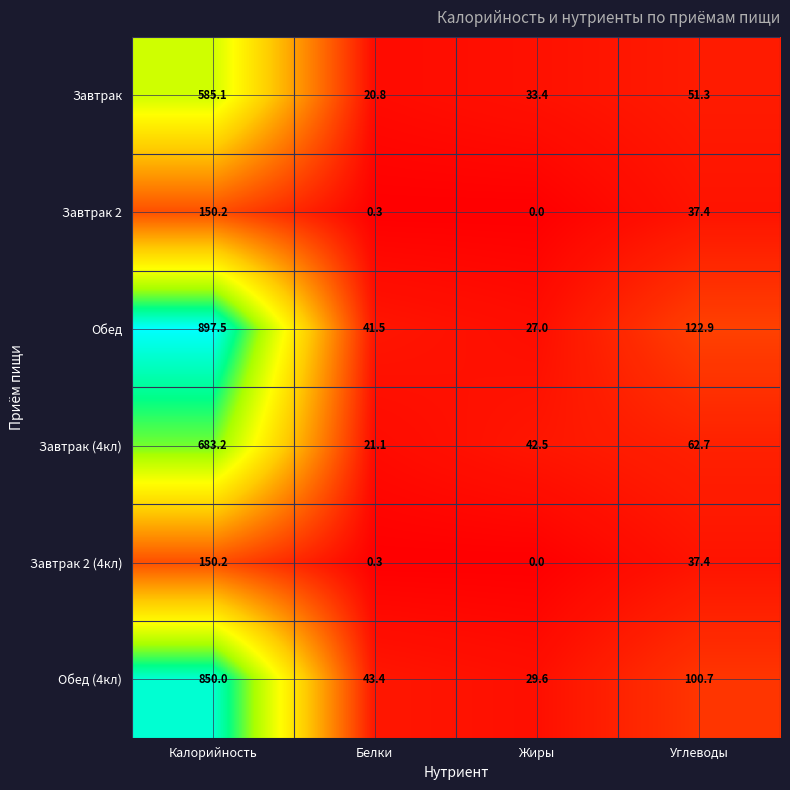

Reading right to left, list all the values displayed in this chart.

Завтрак: 51.3	33.4	20.8	585.1
Завтрак 2: 37.4	0.0	0.3	150.2
Обед: 122.9	27.0	41.5	897.5
Завтрак (4кл): 62.7	42.5	21.1	683.2
Завтрак 2 (4кл): 37.4	0.0	0.3	150.2
Обед (4кл): 100.7	29.6	43.4	850.0